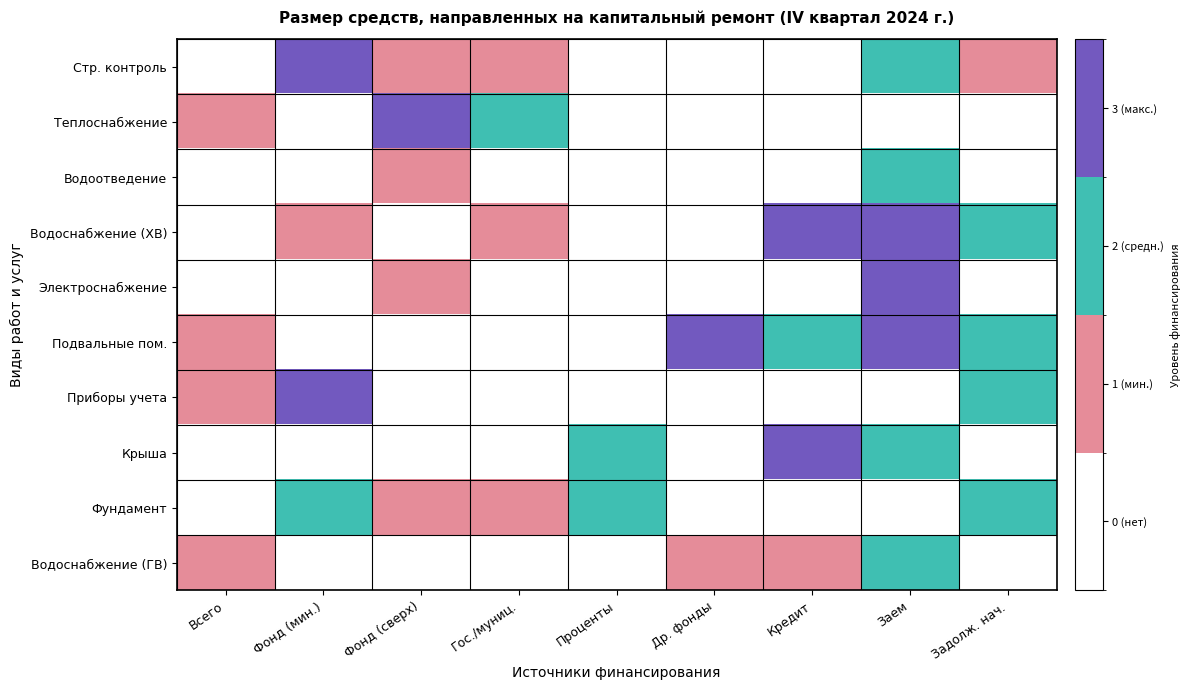

How many data points does each series have?

9